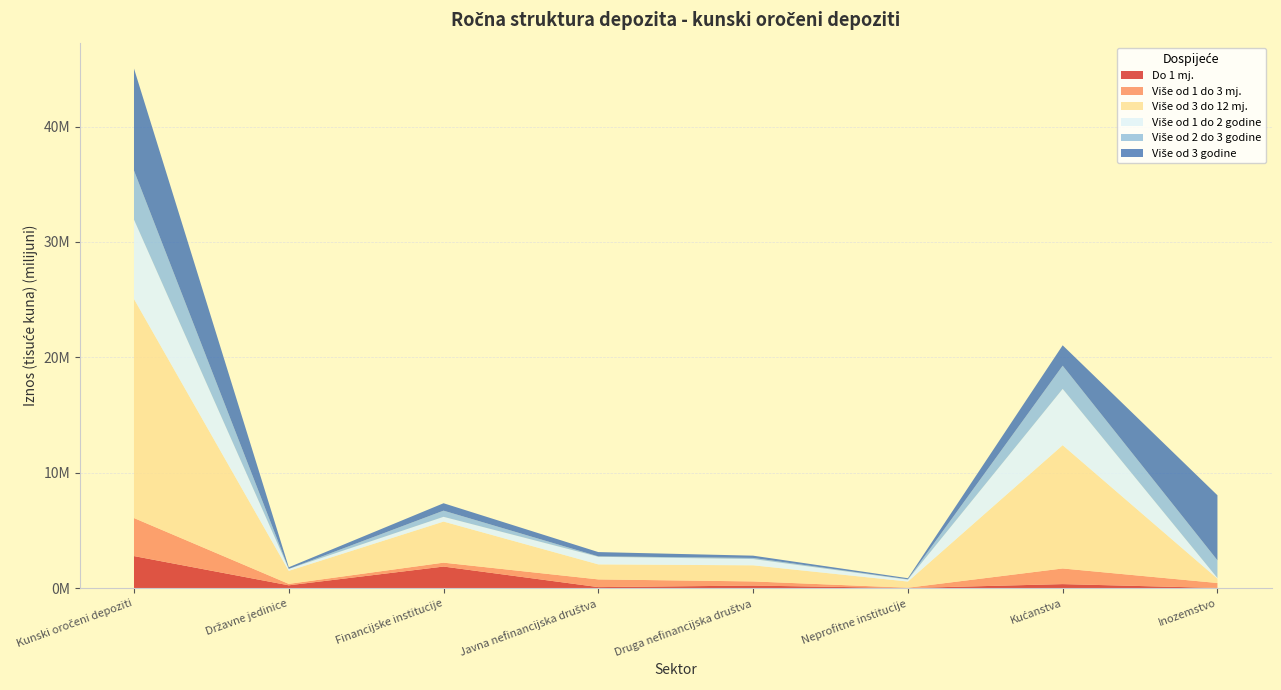

Reading right to left, transcribe all the data shown in this chart.

Do 1 mj.: Inozemstvo=11612	Kućanstva=345480	Neprofitne institucije=5961	Druga nefinancijska društva=217931	Javna nefinancijska društva=85364	Financijske institucije=1867089	Državne jedinice=240926	Kunski oročeni depoziti=2774365
Više od 1 do 3 mj.: Inozemstvo=428860	Kućanstva=1354654	Neprofitne institucije=25433	Druga nefinancijska društva=359464	Javna nefinancijska društva=667425	Financijske institucije=336688	Državne jedinice=123434	Kunski oročeni depoziti=3295958
Više od 3 do 12 mj.: Inozemstvo=379665	Kućanstva=10682797	Neprofitne institucije=534643	Druga nefinancijska društva=1395510	Javna nefinancijska društva=1300411	Financijske institucije=3559136	Državne jedinice=1128628	Kunski oročeni depoziti=18980791
Više od 1 do 2 godine: Inozemstvo=50289	Kućanstva=4880169	Neprofitne institucije=164210	Druga nefinancijska društva=542977	Javna nefinancijska društva=660309	Financijske institucije=413275	Državne jedinice=169006	Kunski oročeni depoziti=6880236
Više od 2 do 3 godine: Inozemstvo=1538442	Kućanstva=2009109	Neprofitne institucije=33814	Druga nefinancijska društva=97516	Javna nefinancijska društva=35880	Financijske institucije=534113	Državne jedinice=2272	Kunski oročeni depoziti=4251145
Više od 3 godine: Inozemstvo=5634570	Kućanstva=1767955	Neprofitne institucije=91662	Druga nefinancijska društva=196439	Javna nefinancijska društva=371162	Financijske institucije=642739	Državne jedinice=139207	Kunski oročeni depoziti=8843734